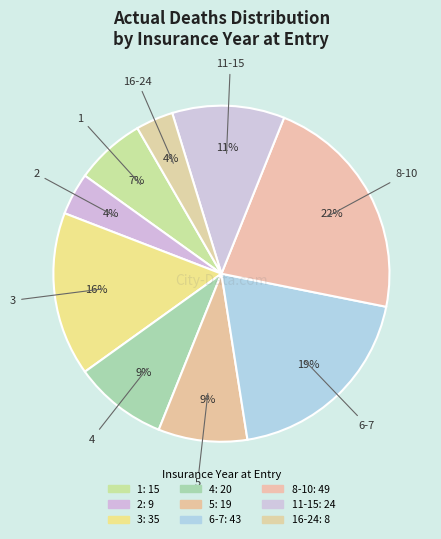

How many slices are in this pie chart?

9